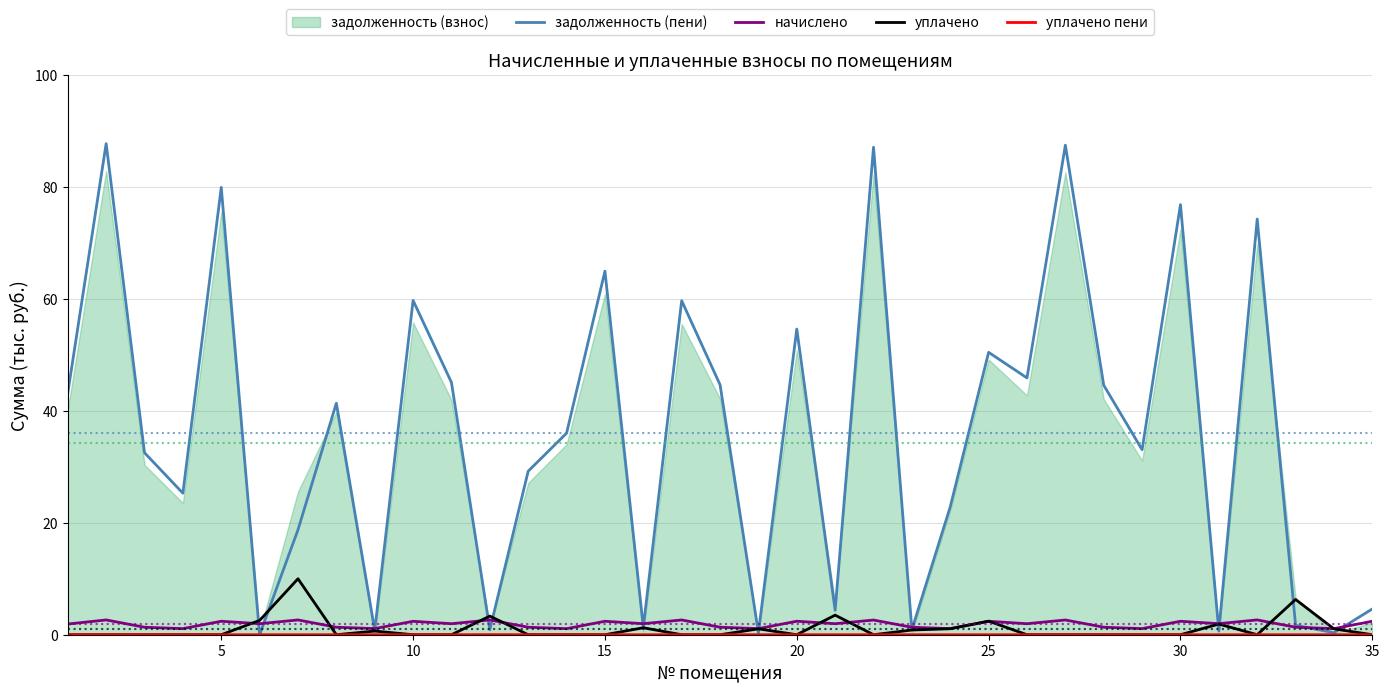

What is the highest value of the задолженность (пени) series?

87.8